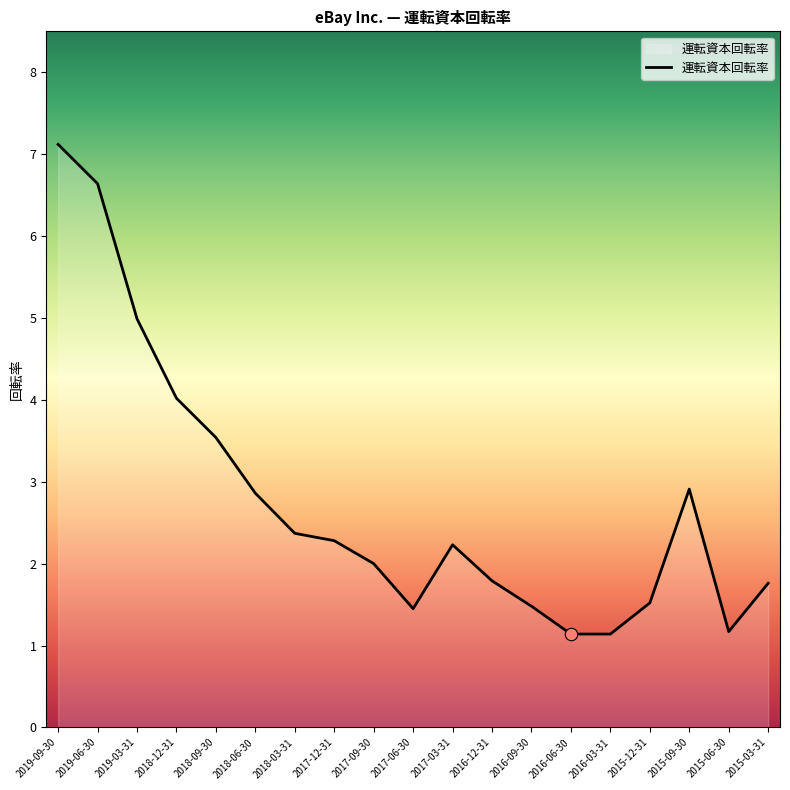

Between 2015-09-30 and 2015-06-30, which is larger?

2015-09-30